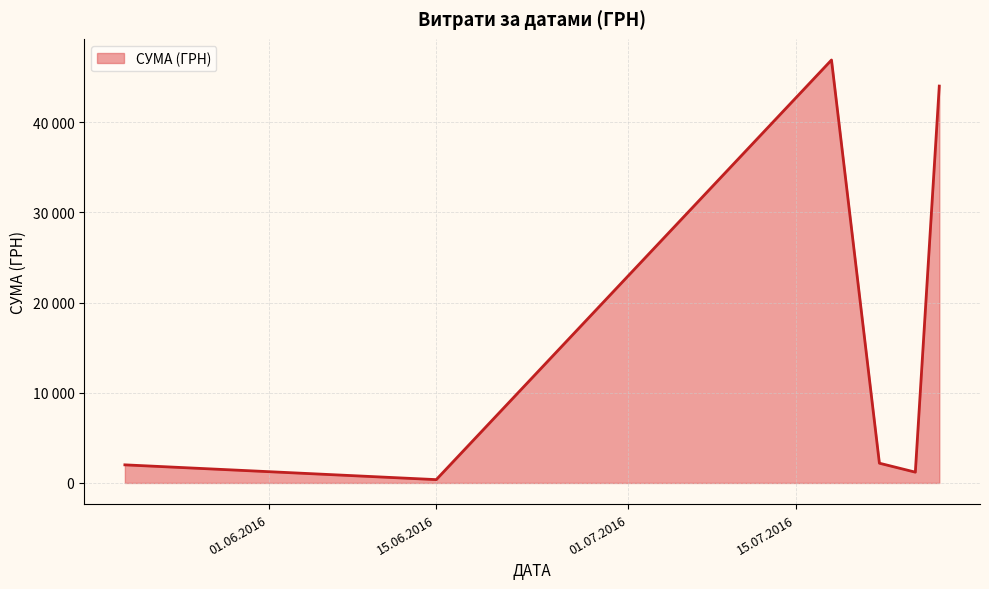

Does the chart display data point markers on the line(s)?

No